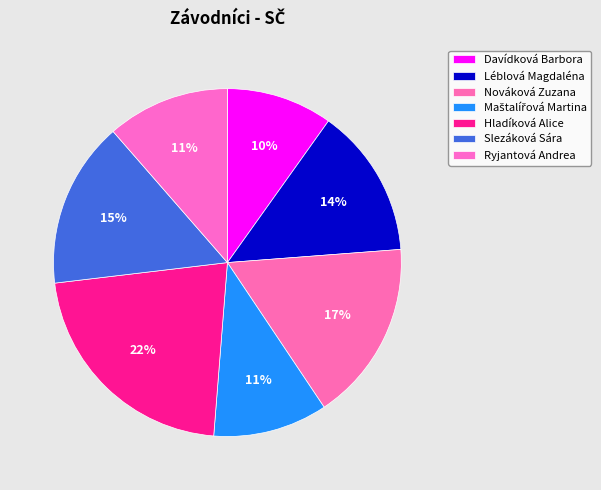

The Nováková Zuzana slice represents 17% of the pie. True or false?

True